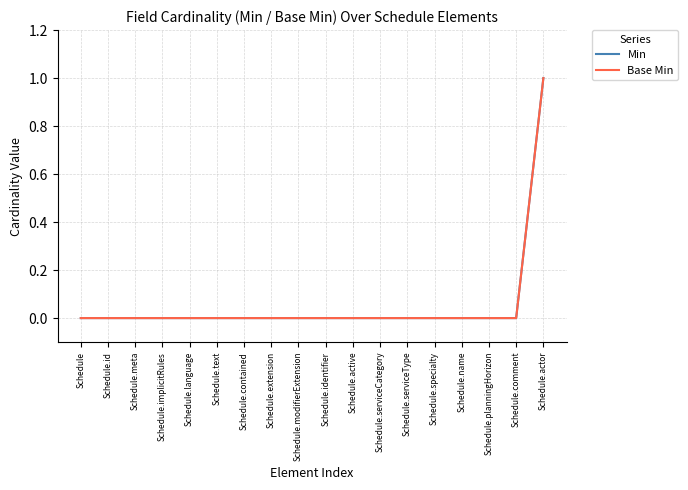

How many lines are shown in the chart?

2